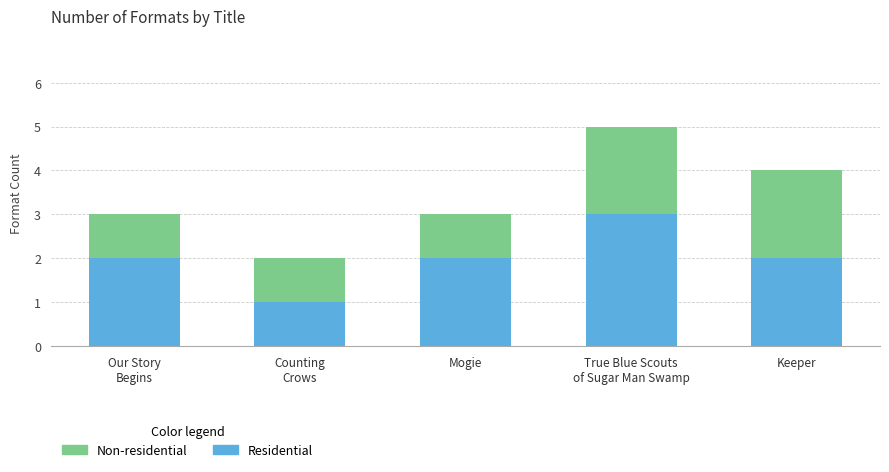

The Residential series shows 1 at Mogie. True or false?

False